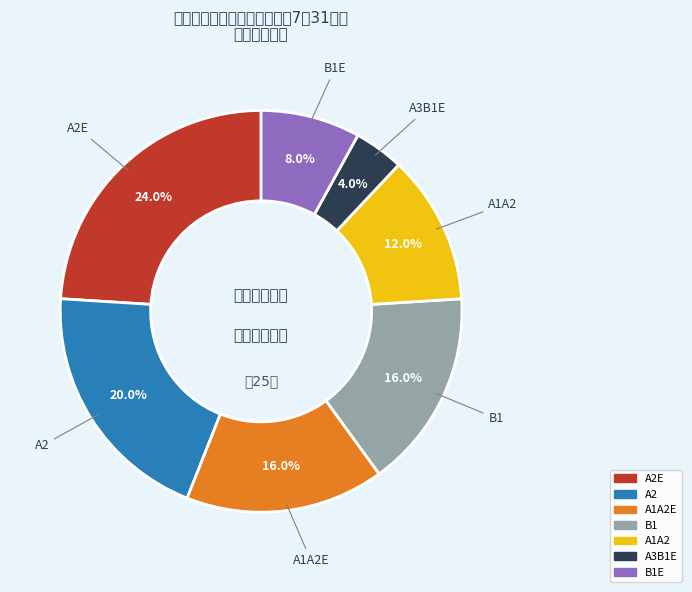

How many slices are in this pie chart?

7